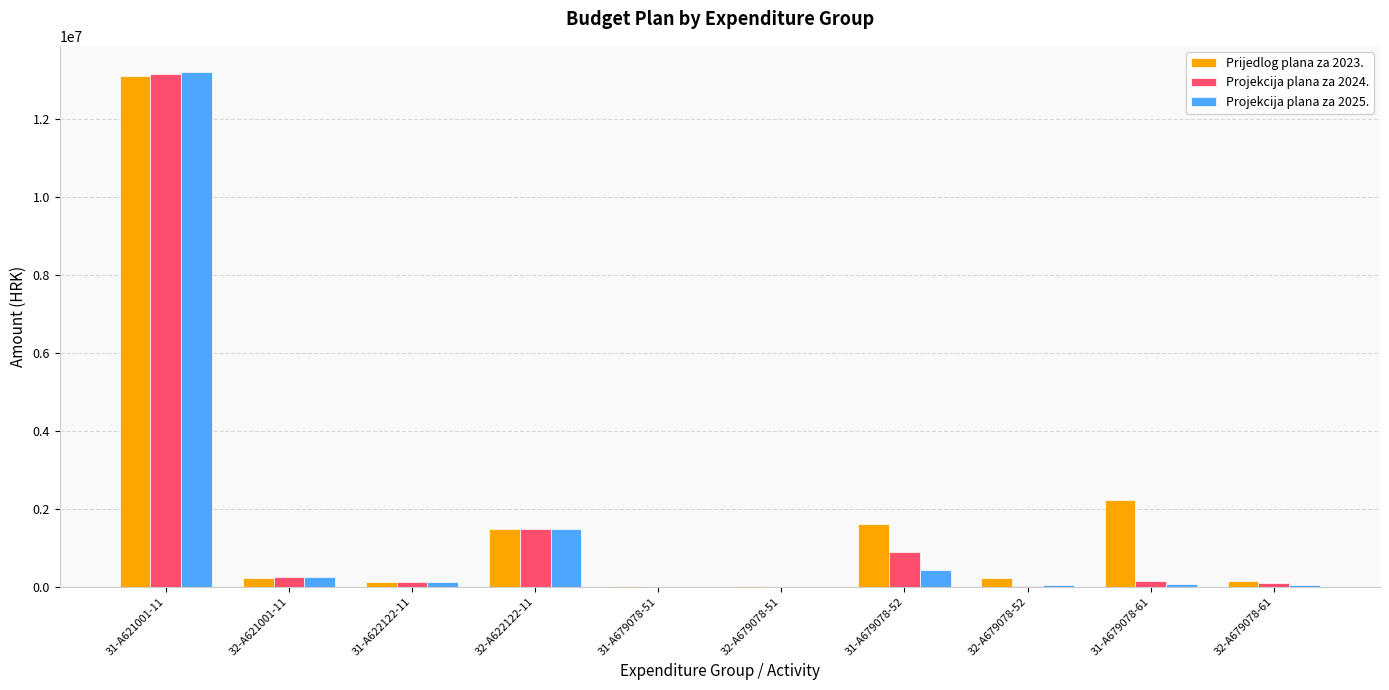

Where is Projekcija plana za 2025. nearest to the value 6607994?

32-A622122-11